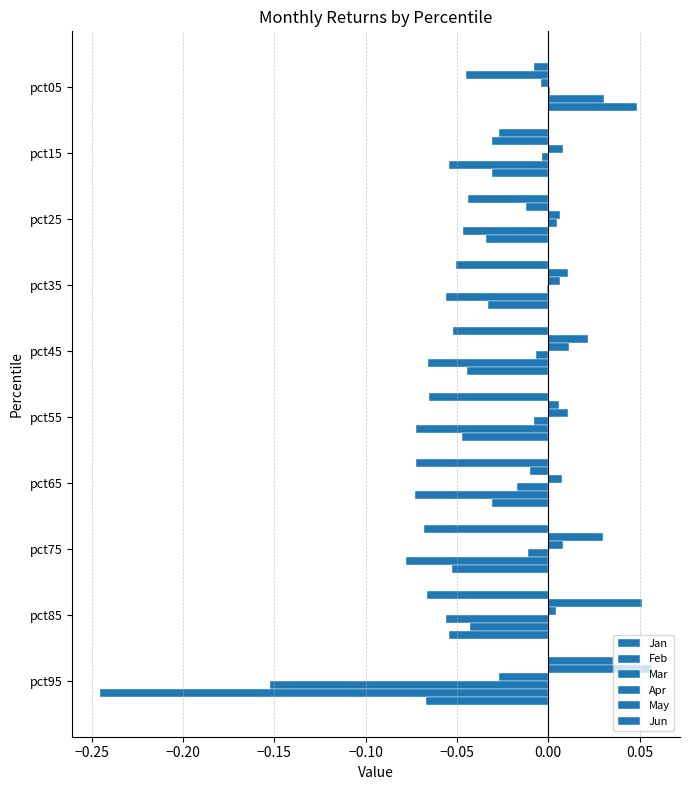

What is the difference between the maximum and second lowest values in the Apr series?

0.1